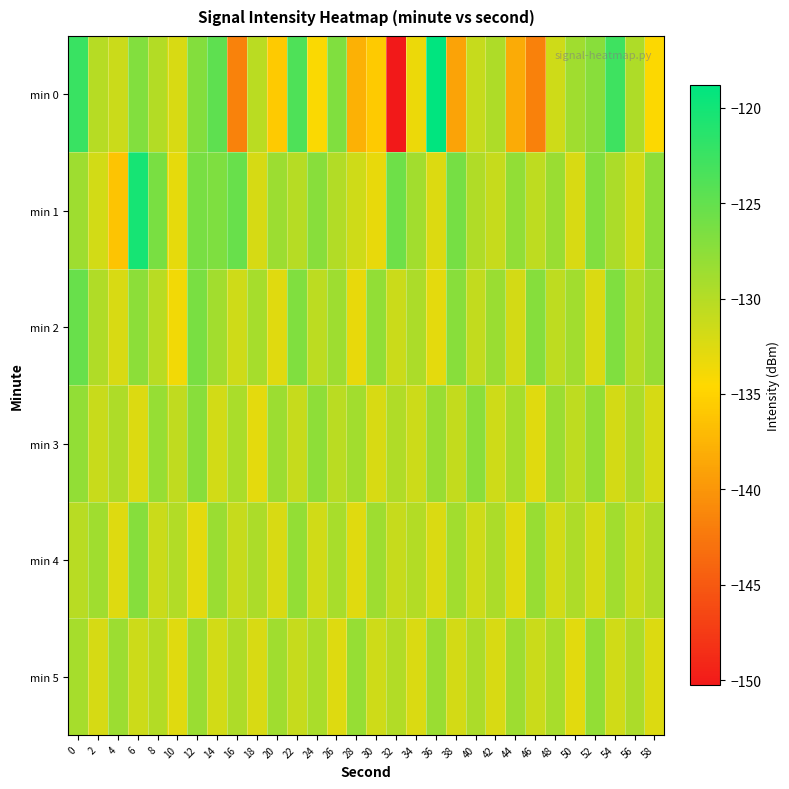

Between 32 and 44, which series saw the biggest shift?

min 0